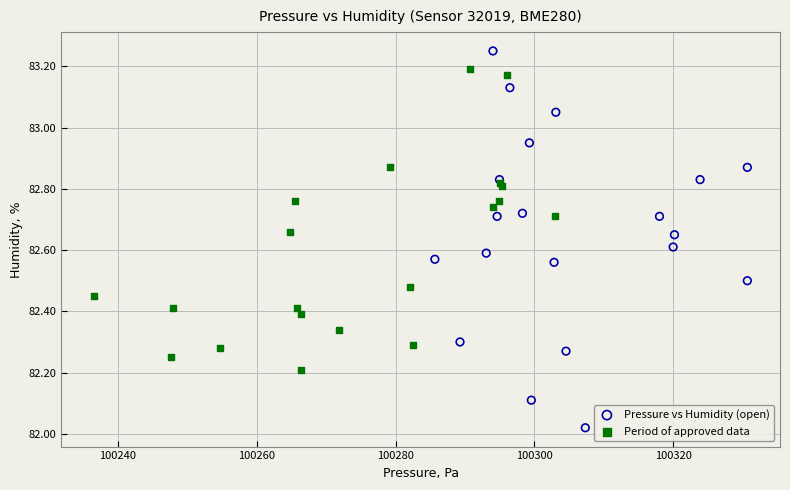

Which series has the largest Y range (max minus min)?

Pressure vs Humidity (open)